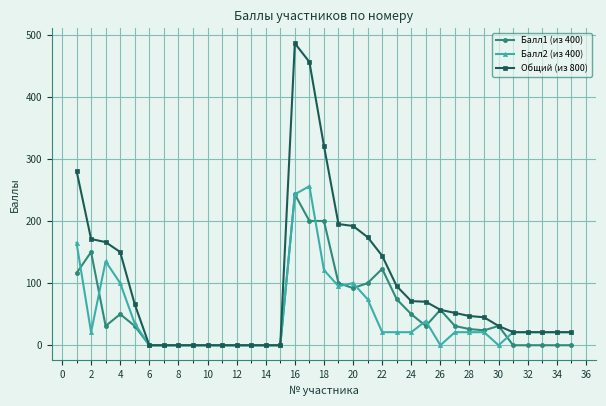

What is the average value of the Общий (из 800) series?

96